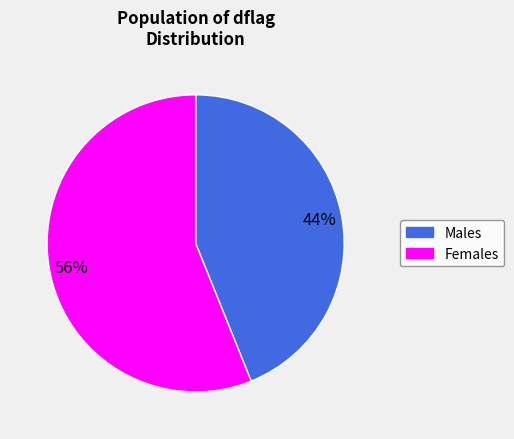

To the nearest percent, what is the difference between the largest and smallest slice percentages?

12%